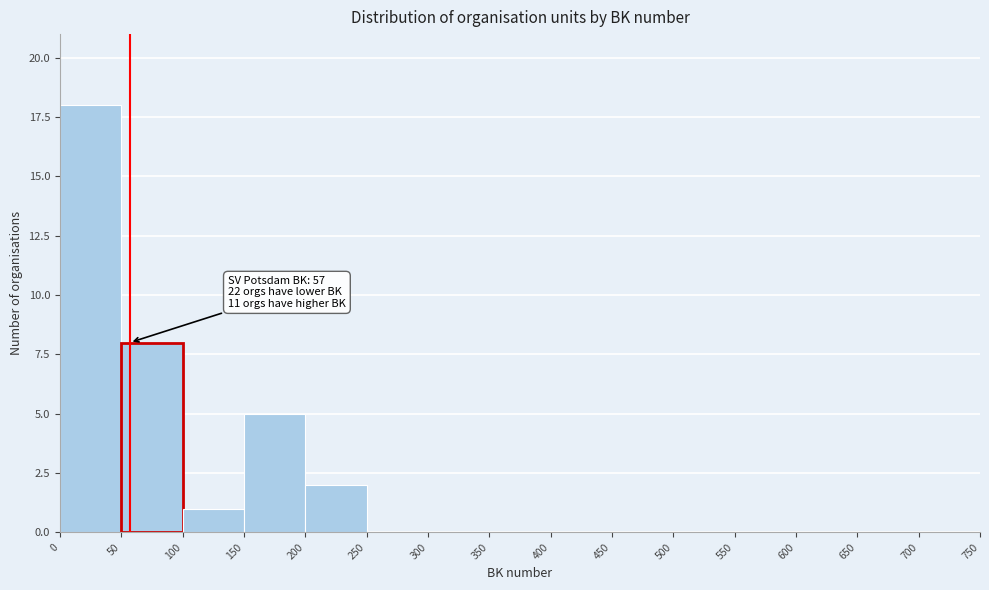

Which range on the x-axis has the tallest bar?

0 to 50